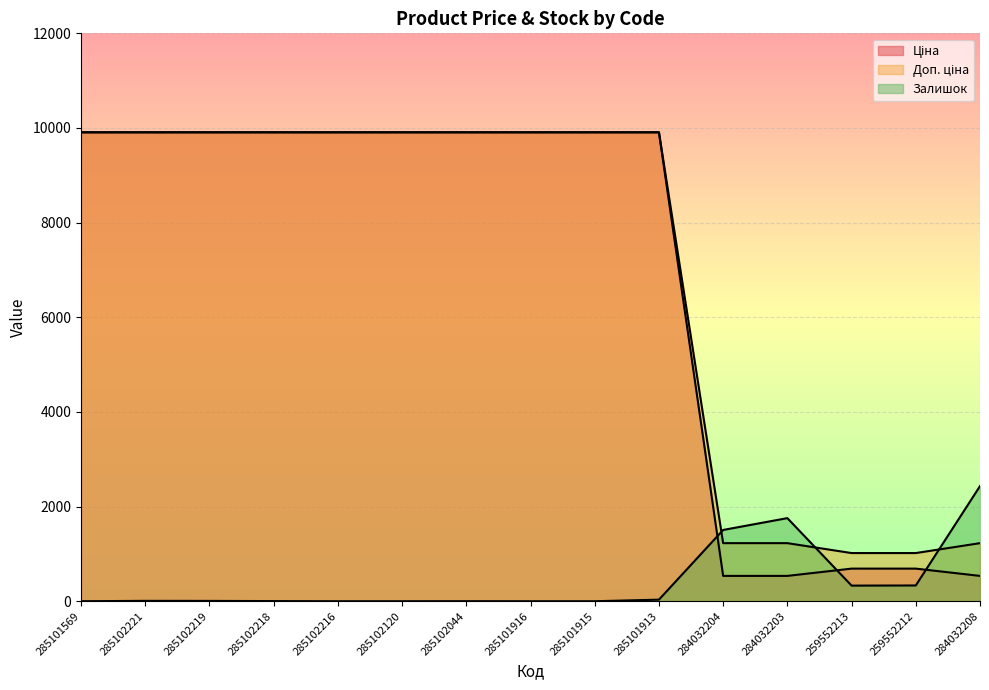

True or false: Доп. ціна and Ціна cross at least once.

False